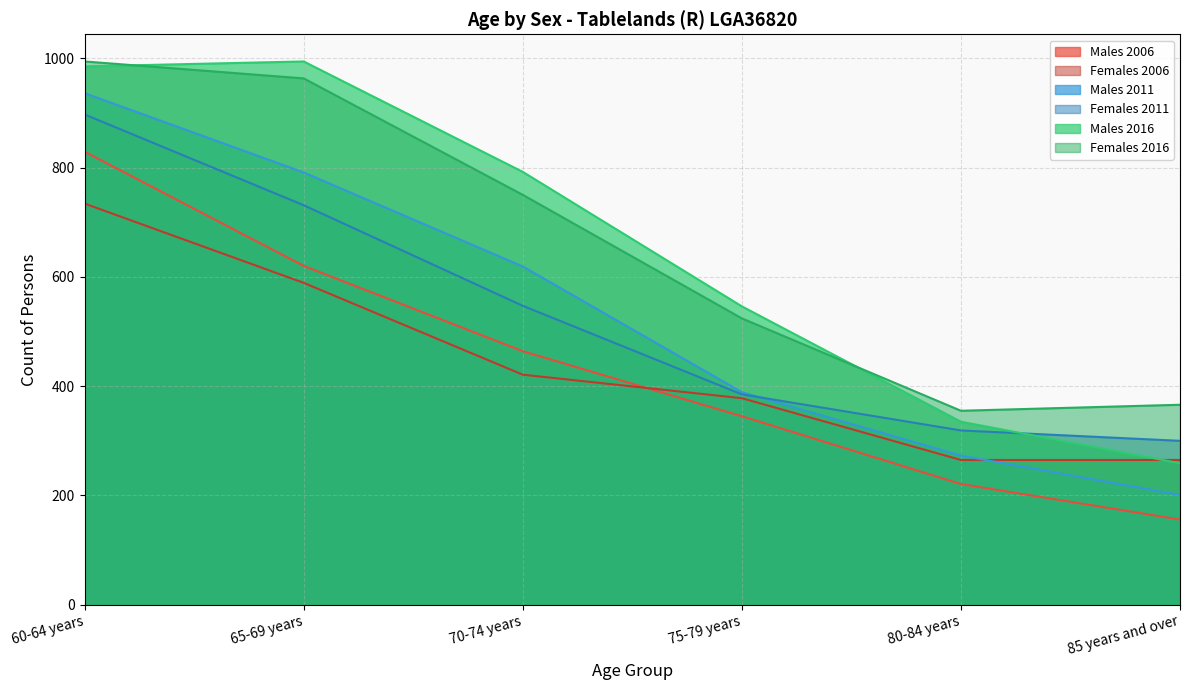

Between 75-79 years and 65-69 years, which is larger?

65-69 years